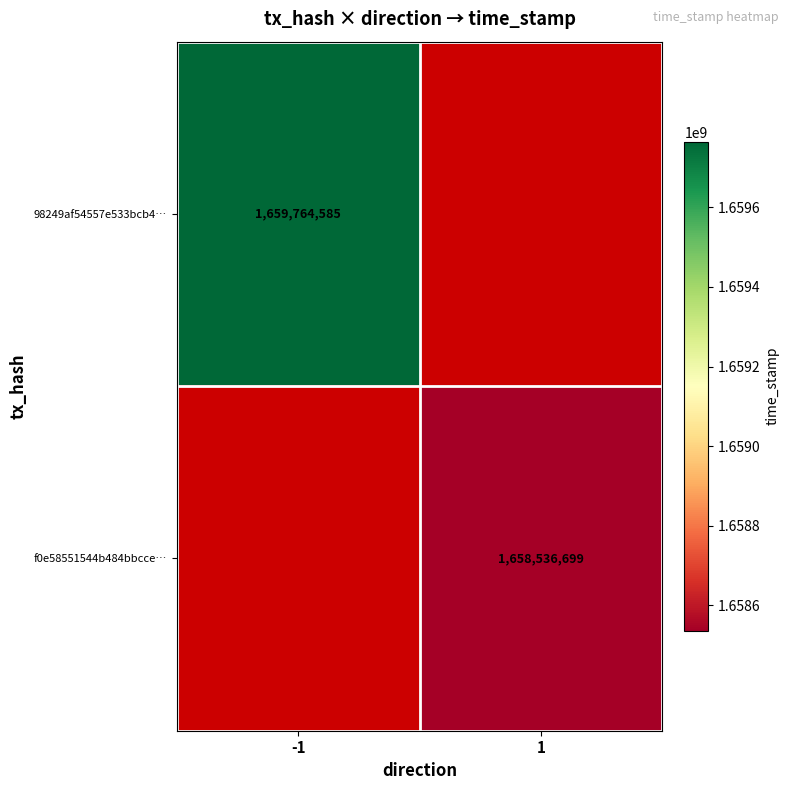

Is it true that 98249af54557e533bcb4… equals 2863385132 at -1?

False